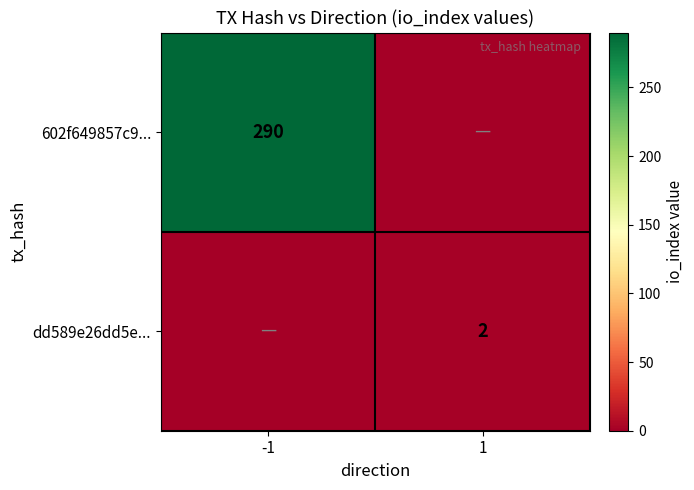

True or false: dd589e26dd5e... has a value of 2 at 1.

True